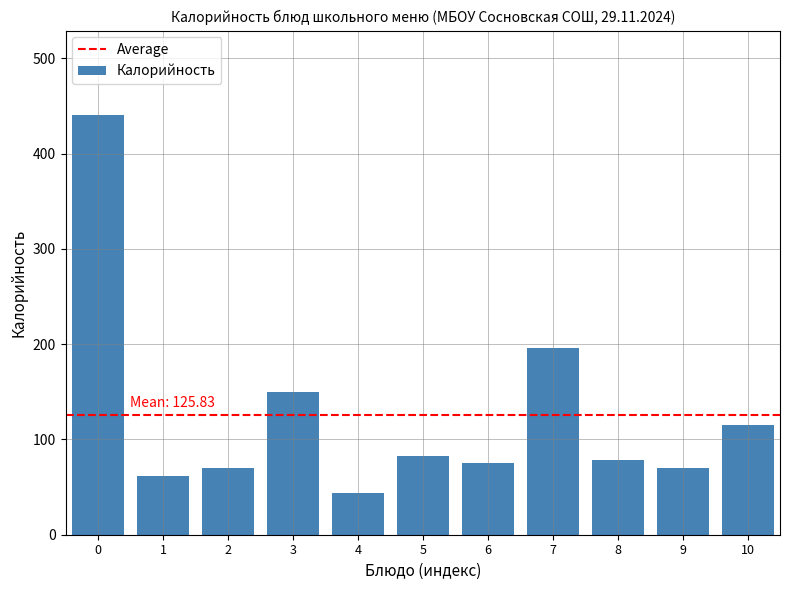

Is it true that the value at 4 is 43.7?

True